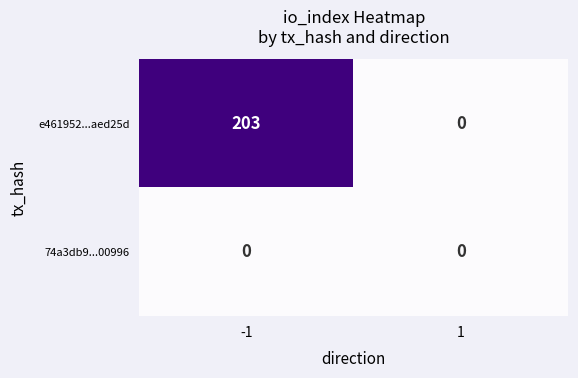

The 74a3db9...00996 series shows 0 at -1. True or false?

True